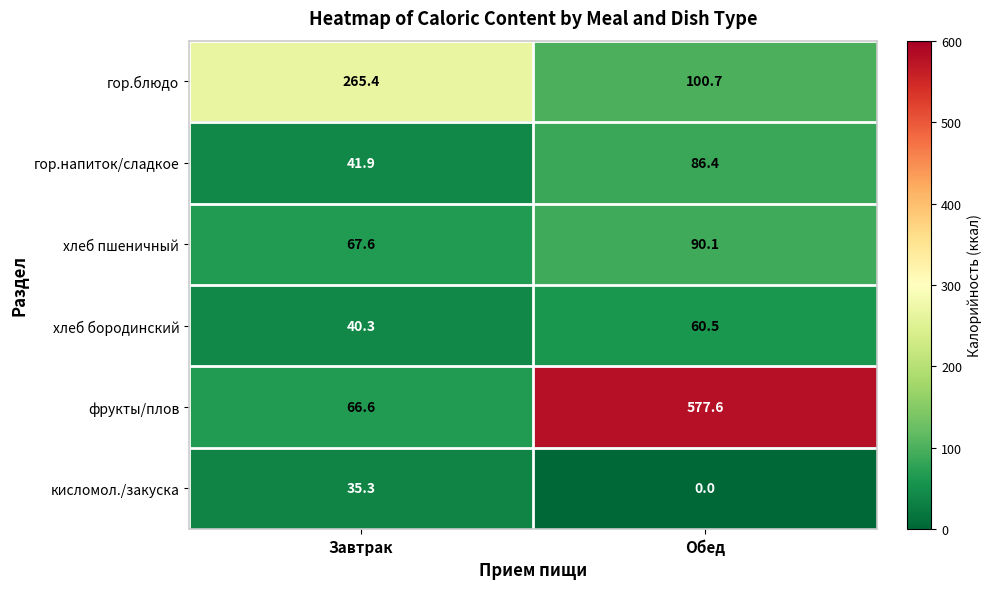

Rank the series at Обед from lowest to highest value.

кисломол./закуска, хлеб бородинский, гор.напиток/сладкое, хлеб пшеничный, гор.блюдо, фрукты/плов